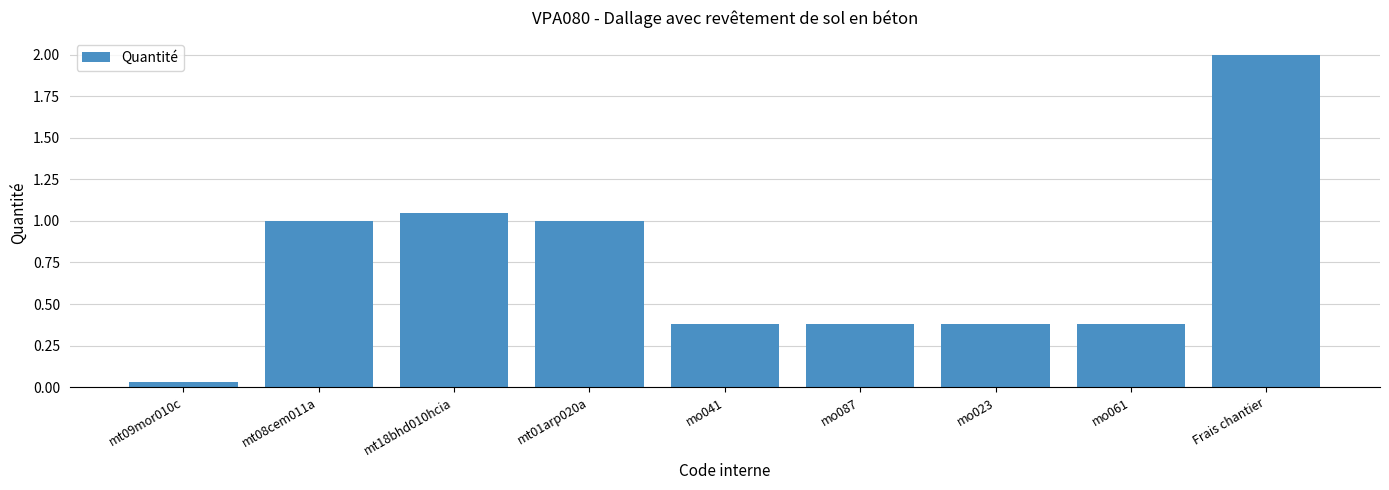

What is the difference between the values at mt08cem011a and mo061?

0.6